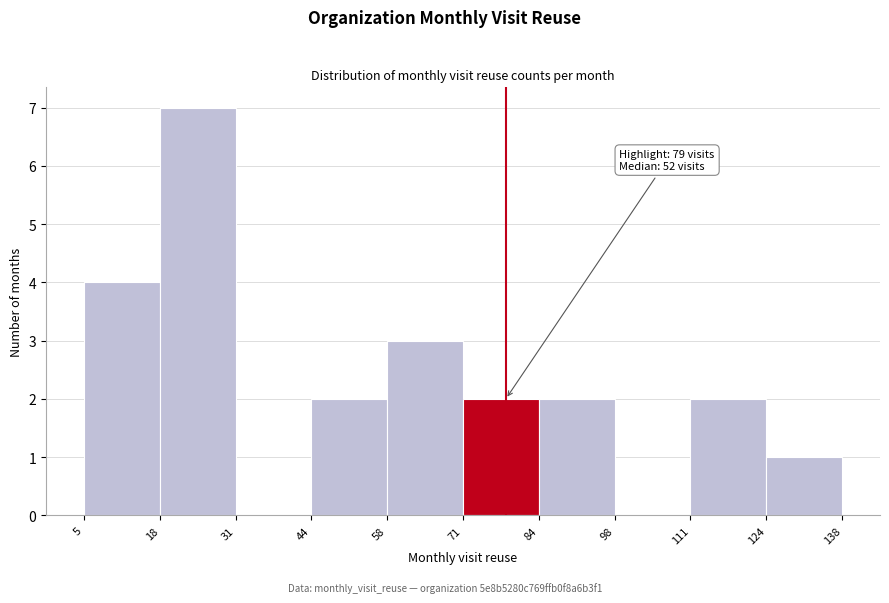

Over which range of the x-axis is the bar tallest?

18 to 31